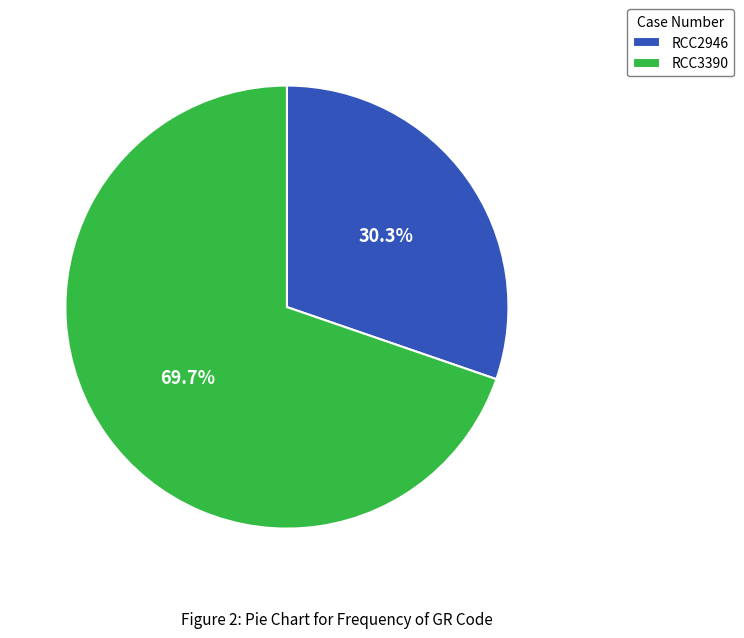

What percentage do RCC2946 and RCC3390 together represent?

100.0%